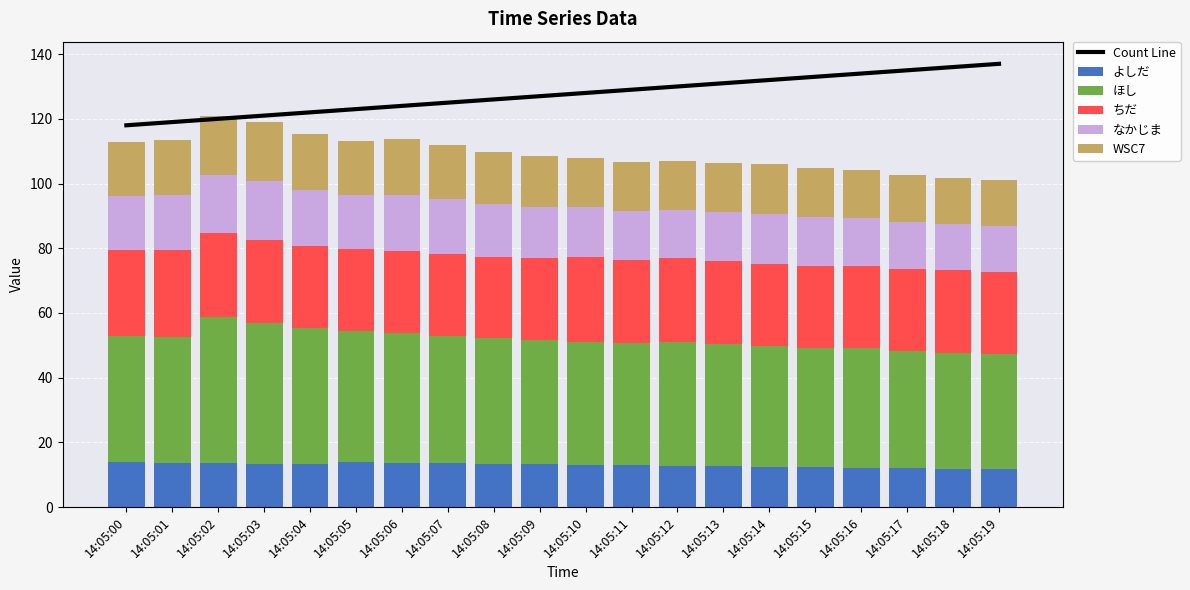

Reading left to right, what are all the values shown in this chart?

Count Line: 14:05:00=118.0	14:05:01=119.0	14:05:02=120.0	14:05:03=121.0	14:05:04=122.0	14:05:05=123.0	14:05:06=124.0	14:05:07=125.0	14:05:08=126.0	14:05:09=127.0	14:05:10=128.0	14:05:11=129.0	14:05:12=130.0	14:05:13=131.0	14:05:14=132.0	14:05:15=133.0	14:05:16=134.0	14:05:17=135.0	14:05:18=136.0	14:05:19=137.0
よしだ: 14:05:00=13.8	14:05:01=13.7	14:05:02=13.5	14:05:03=13.3	14:05:04=13.4	14:05:05=13.8	14:05:06=13.7	14:05:07=13.5	14:05:08=13.3	14:05:09=13.2	14:05:10=13.0	14:05:11=12.8	14:05:12=12.7	14:05:13=12.6	14:05:14=12.4	14:05:15=12.3	14:05:16=12.1	14:05:17=12.0	14:05:18=11.8	14:05:19=11.7
ほし: 14:05:00=39.1	14:05:01=38.8	14:05:02=45.1	14:05:03=43.4	14:05:04=41.8	14:05:05=40.7	14:05:06=40.0	14:05:07=39.3	14:05:08=38.9	14:05:09=38.4	14:05:10=38.0	14:05:11=37.7	14:05:12=38.2	14:05:13=37.7	14:05:14=37.2	14:05:15=37.0	14:05:16=37.0	14:05:17=36.1	14:05:18=35.7	14:05:19=35.5
ちだ: 14:05:00=26.5	14:05:01=27.0	14:05:02=26.2	14:05:03=25.8	14:05:04=25.5	14:05:05=25.4	14:05:06=25.4	14:05:07=25.4	14:05:08=25.1	14:05:09=25.5	14:05:10=26.2	14:05:11=25.7	14:05:12=26.2	14:05:13=25.8	14:05:14=25.4	14:05:15=25.3	14:05:16=25.3	14:05:17=25.5	14:05:18=25.7	14:05:19=25.5
なかじま: 14:05:00=16.7	14:05:01=17.0	14:05:02=18.0	14:05:03=18.3	14:05:04=17.3	14:05:05=16.6	14:05:06=17.3	14:05:07=16.9	14:05:08=16.2	14:05:09=15.8	14:05:10=15.4	14:05:11=15.1	14:05:12=14.9	14:05:13=15.2	14:05:14=15.4	14:05:15=15.2	14:05:16=14.8	14:05:17=14.6	14:05:18=14.3	14:05:19=14.1
WSC7: 14:05:00=16.7	14:05:01=17.0	14:05:02=18.0	14:05:03=18.3	14:05:04=17.3	14:05:05=16.6	14:05:06=17.3	14:05:07=16.9	14:05:08=16.2	14:05:09=15.8	14:05:10=15.4	14:05:11=15.1	14:05:12=14.9	14:05:13=15.2	14:05:14=15.4	14:05:15=15.2	14:05:16=14.8	14:05:17=14.6	14:05:18=14.3	14:05:19=14.1